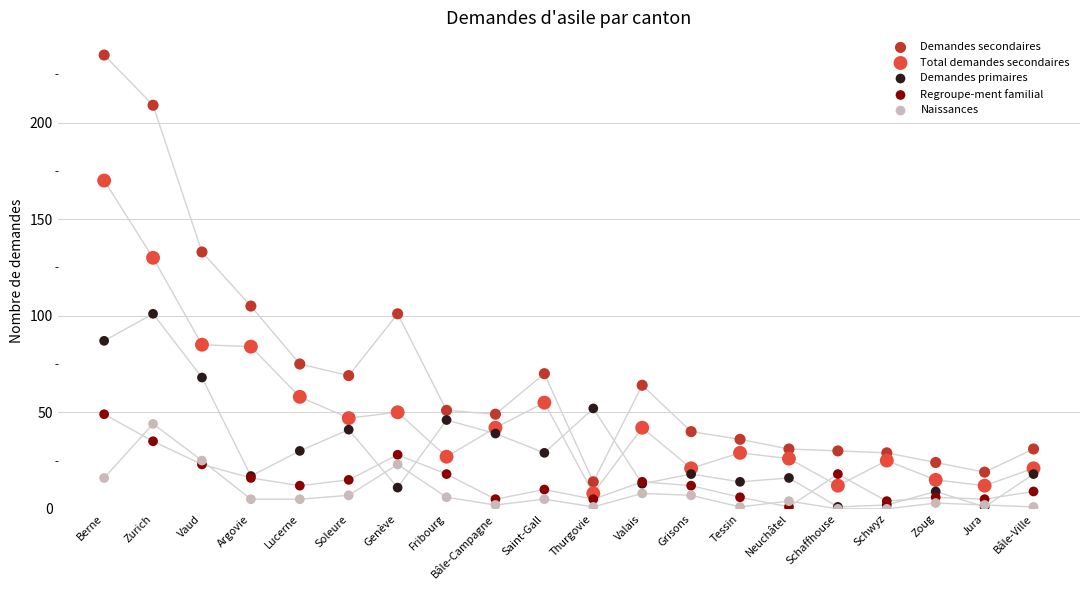

In the Demandes secondaires series, what Y value is closest to 124?

133